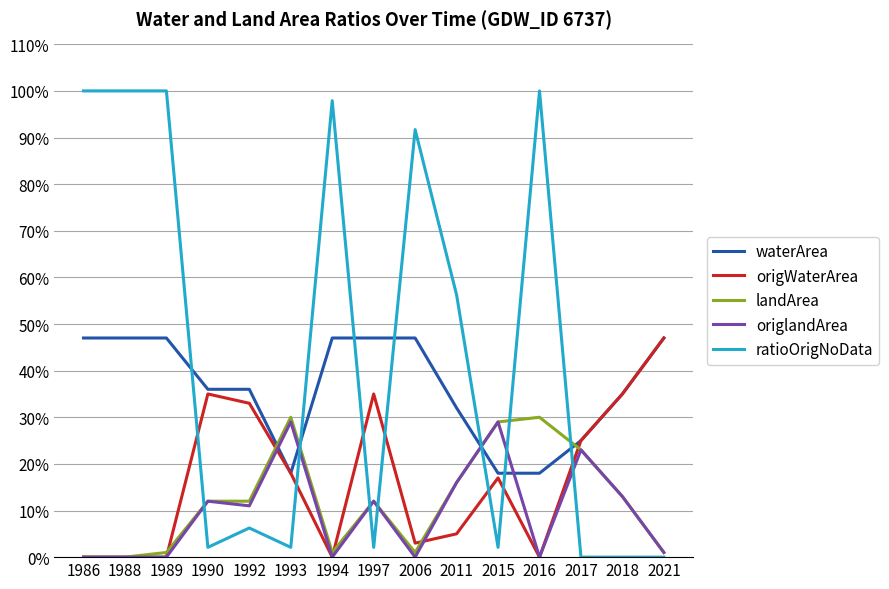

What are all the series names shown in the legend?

waterArea, origWaterArea, landArea, origlandArea, ratioOrigNoData